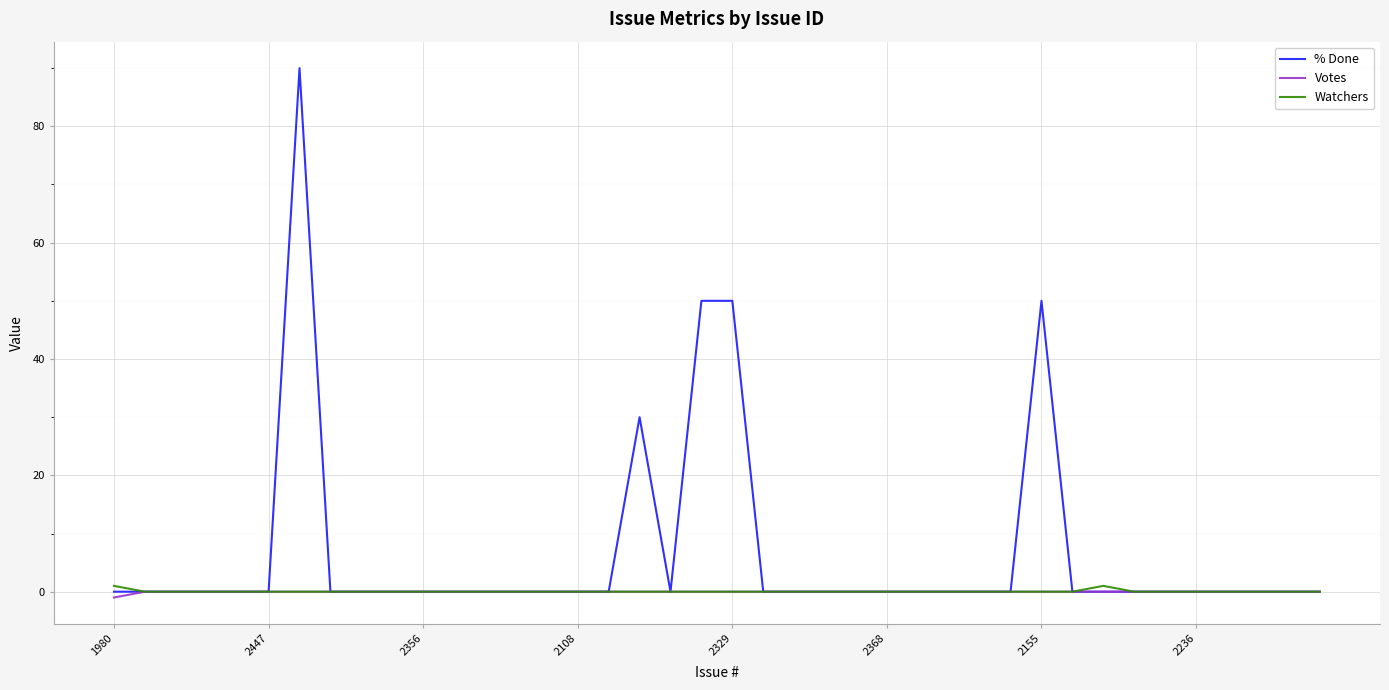

Which series has the largest range (max minus min)?

% Done